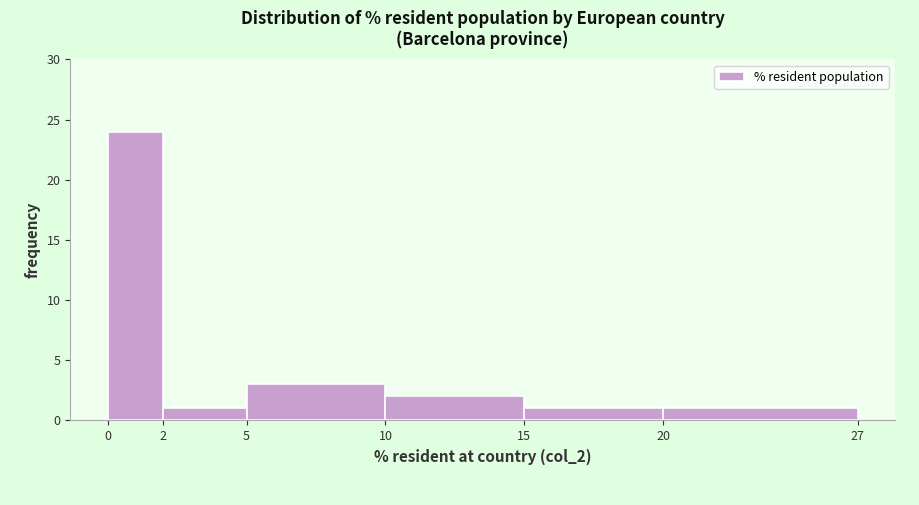

Reading left to right, list every bar in this chart as the range it spans on the x-axis followed by its height. The values are not printed on the chart, so give them approximately, as read against the axis.

0 to 2: 24
2 to 5: 1
5 to 10: 3
10 to 15: 2
15 to 20: 1
20 to 27: 1